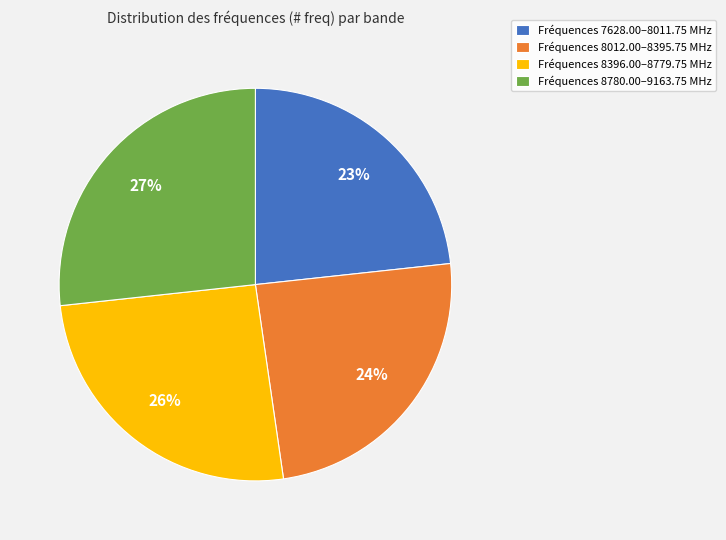

To the nearest percent, what is the average slice percentage?

25%